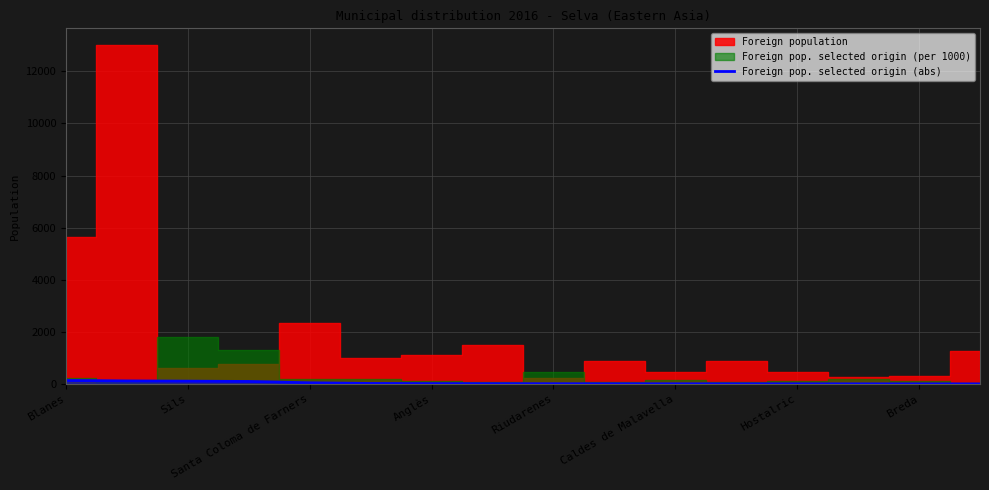

At which label is the value closest to 70?

Santa Coloma de Farners